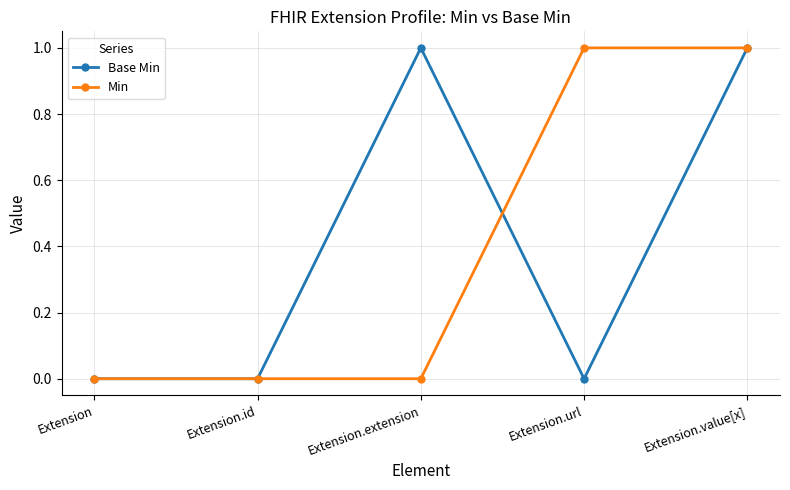

Reading left to right, what are all the values shown in this chart?

Base Min: 0	0	1	0	1
Min: 0	0	0	1	1